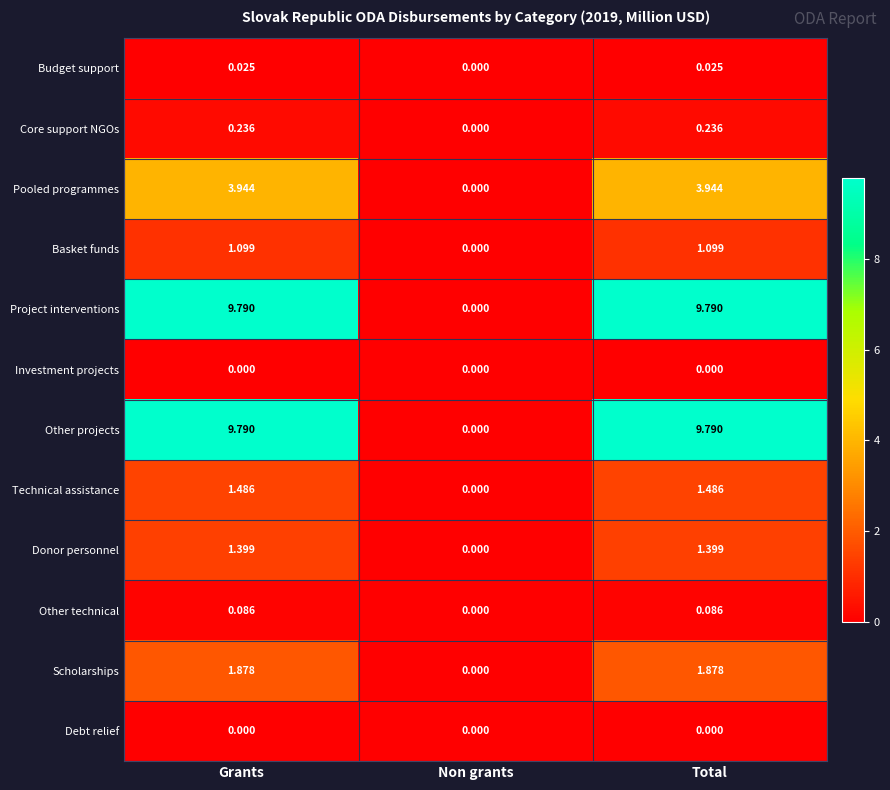

How many series are shown in this chart?

12